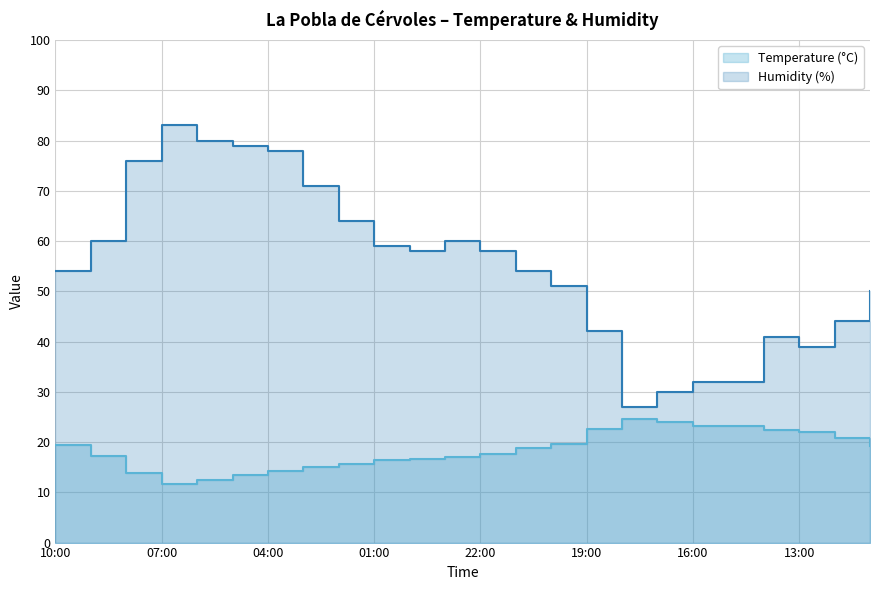

What position from the left is 19:00?

16